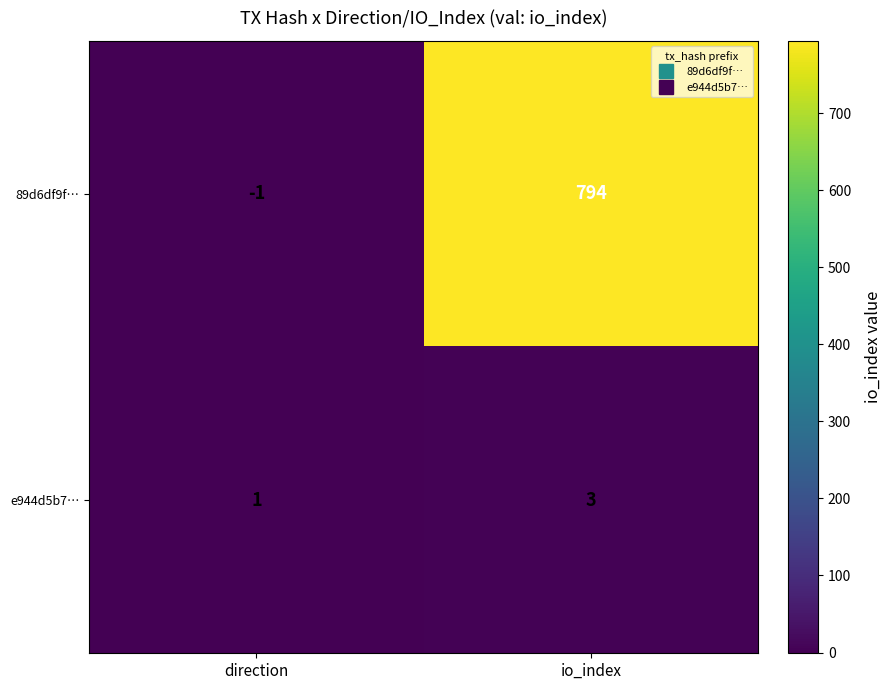

What is the spread (max minus min) of values at io_index?

791